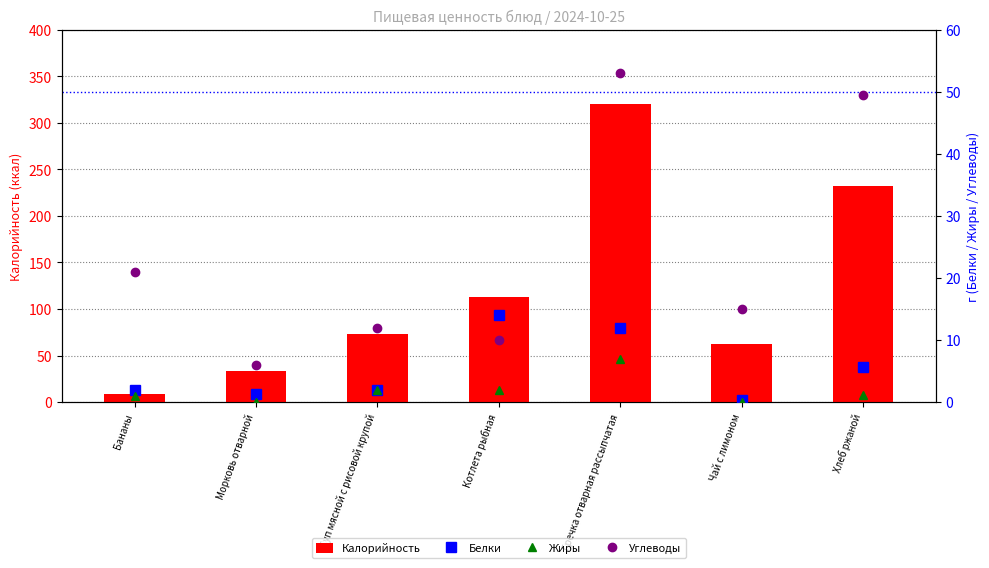

Which category has the lowest value in the Калорийность series?

Бананы